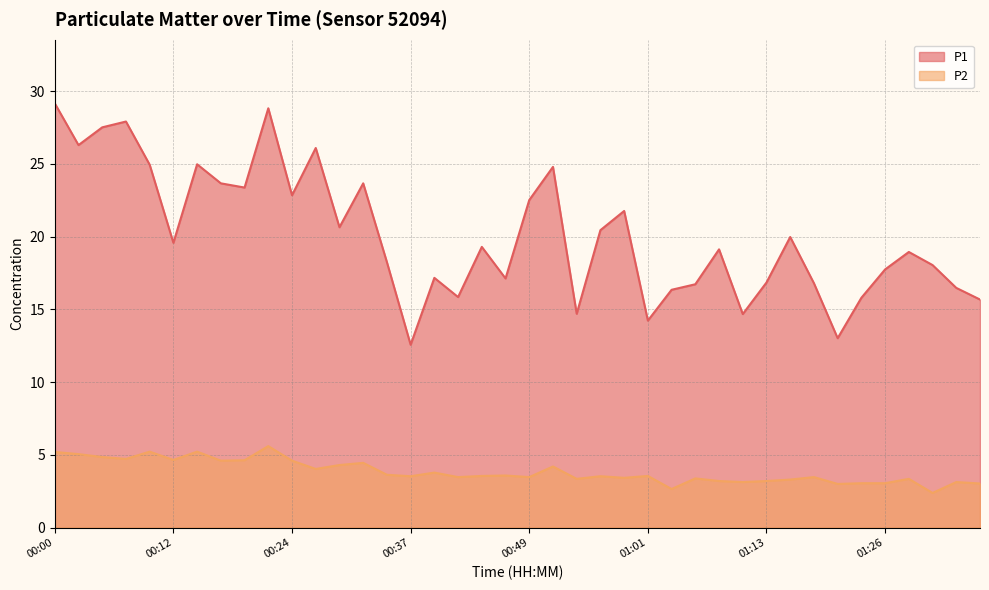

Reading left to right, extract all data points from this chart.

P1: 29.2	26.3	27.5	27.9	24.9	19.6	25.0	23.7	23.4	28.8	22.9	26.1	20.6	23.7	18.2	12.6	17.2	15.8	19.3	17.1	22.5	24.8	14.7	20.4	21.8	14.2	16.4	16.7	19.1	14.7	16.9	20.0	16.8	13.0	15.8	17.8	18.9	18.1	16.5	15.7
P2: 5.2	5.0	4.8	4.7	5.2	4.7	5.2	4.6	4.6	5.6	4.6	4.0	4.3	4.5	3.6	3.5	3.8	3.5	3.5	3.6	3.5	4.2	3.4	3.5	3.4	3.5	2.6	3.4	3.2	3.1	3.2	3.3	3.5	3.0	3.0	3.0	3.4	2.4	3.1	3.0